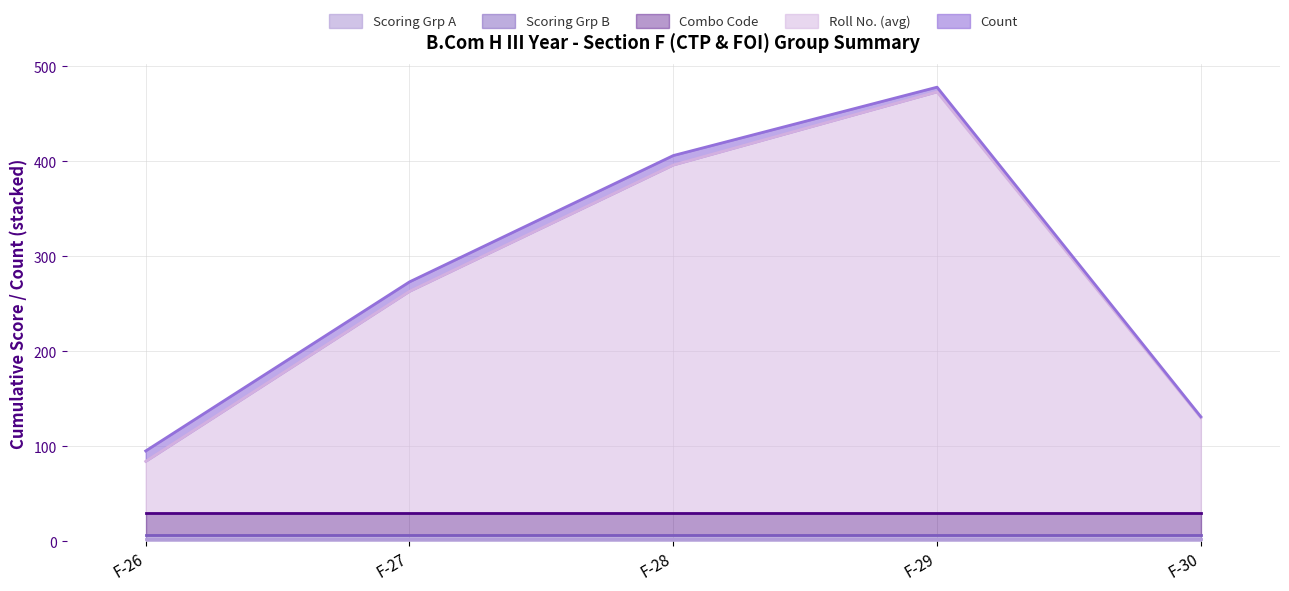

At which label does Roll No. (avg) reach its peak?

F-29